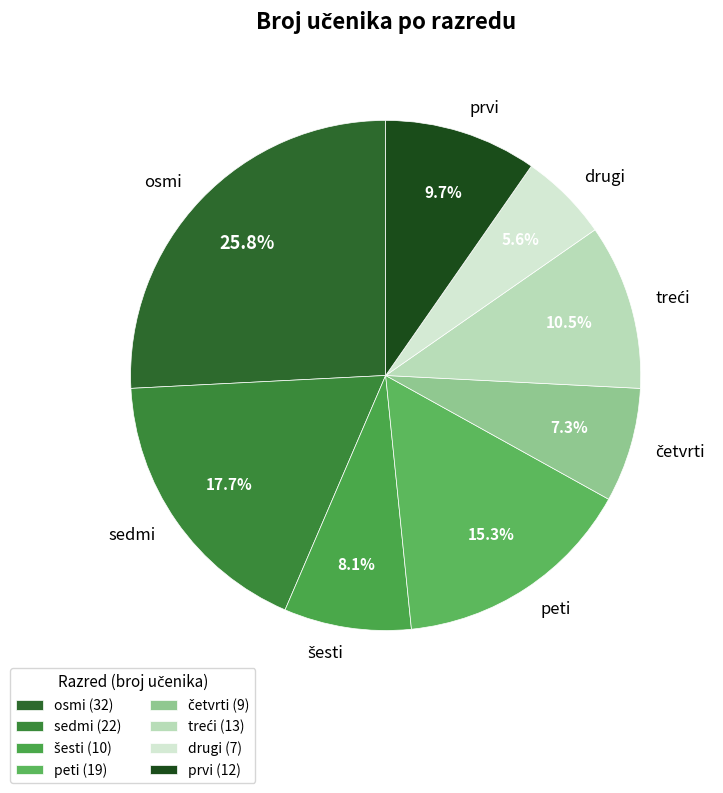

What is the smallest slice in the pie chart?

drugi